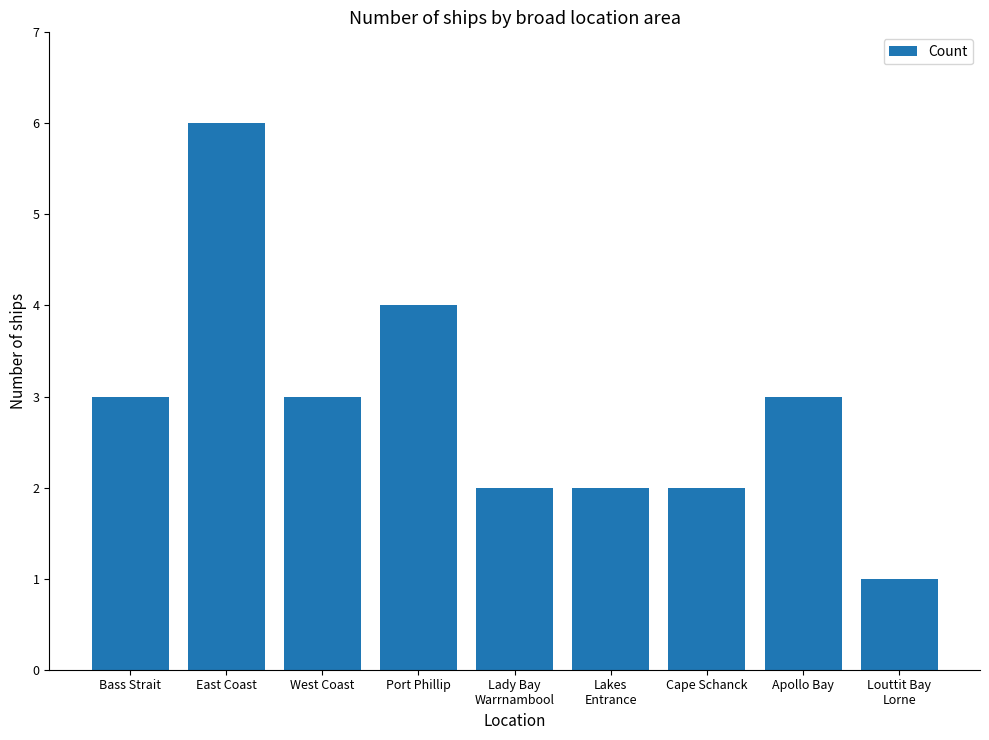

What is the maximum value shown in the chart?

6